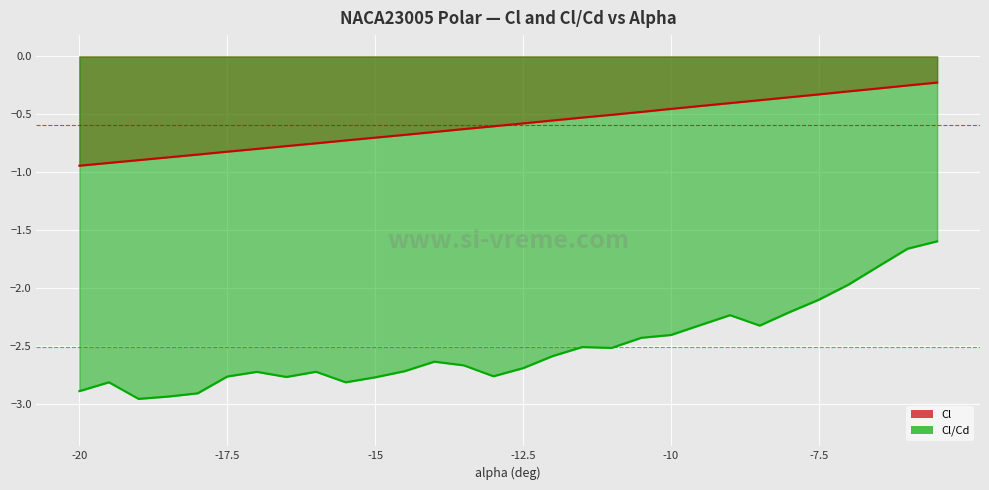

What is the smallest value displayed?

-3.0